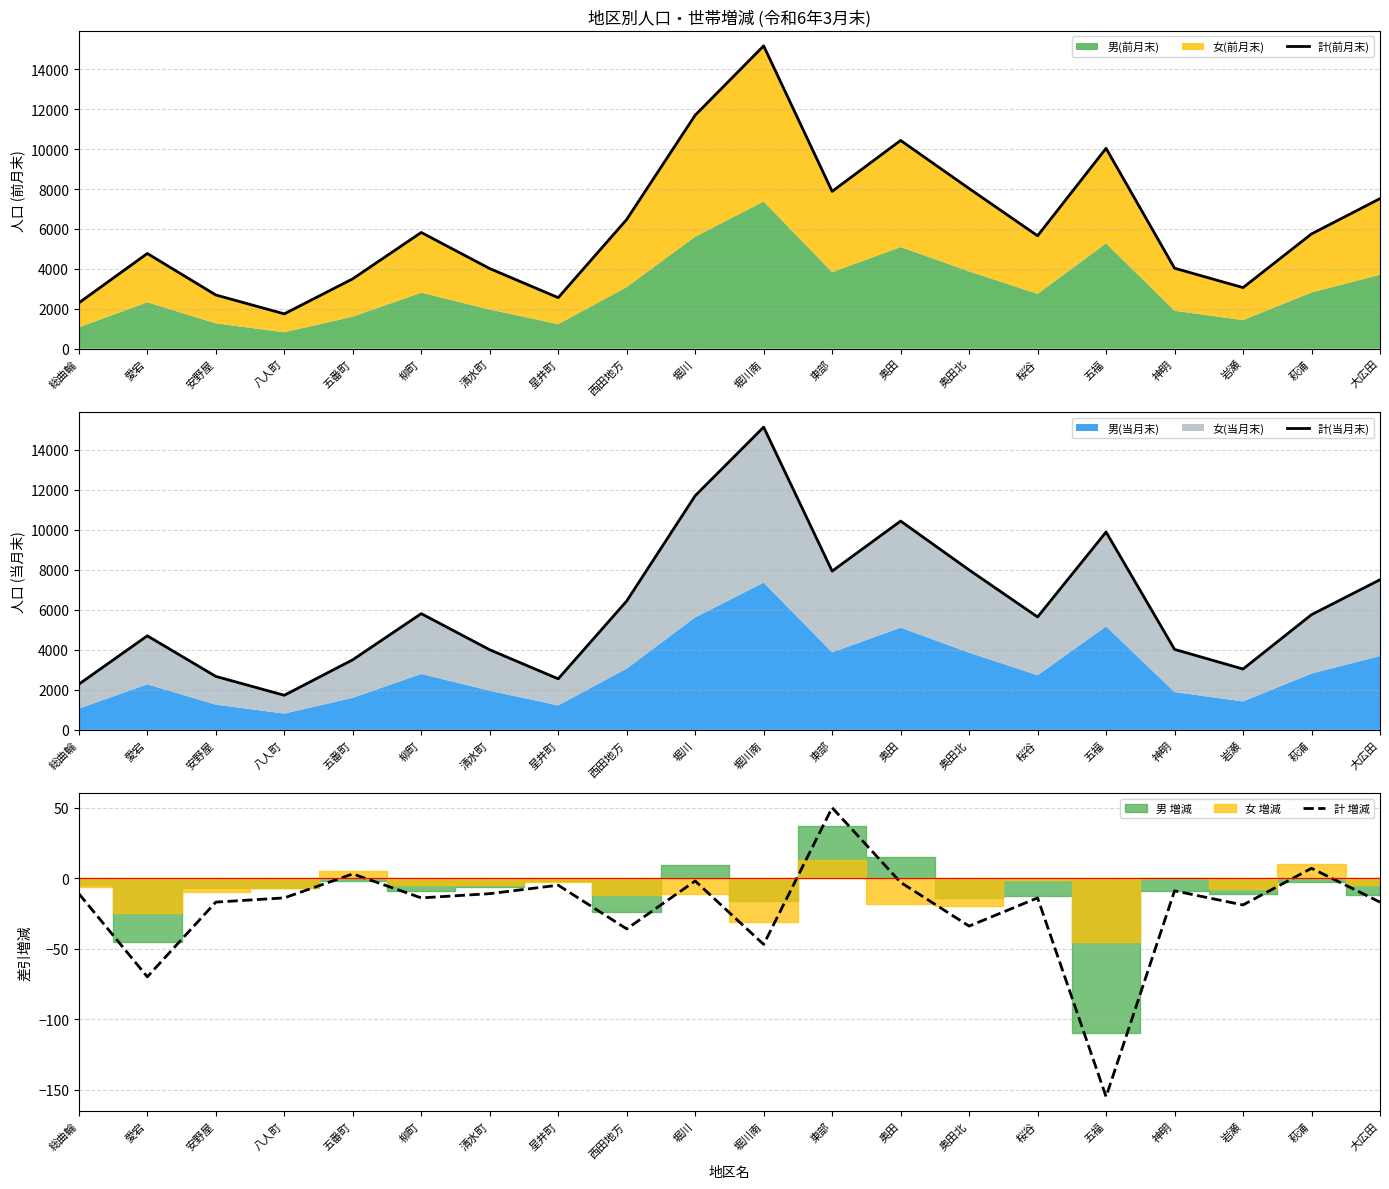

What is the highest value of the 計(前月末) series?

15179